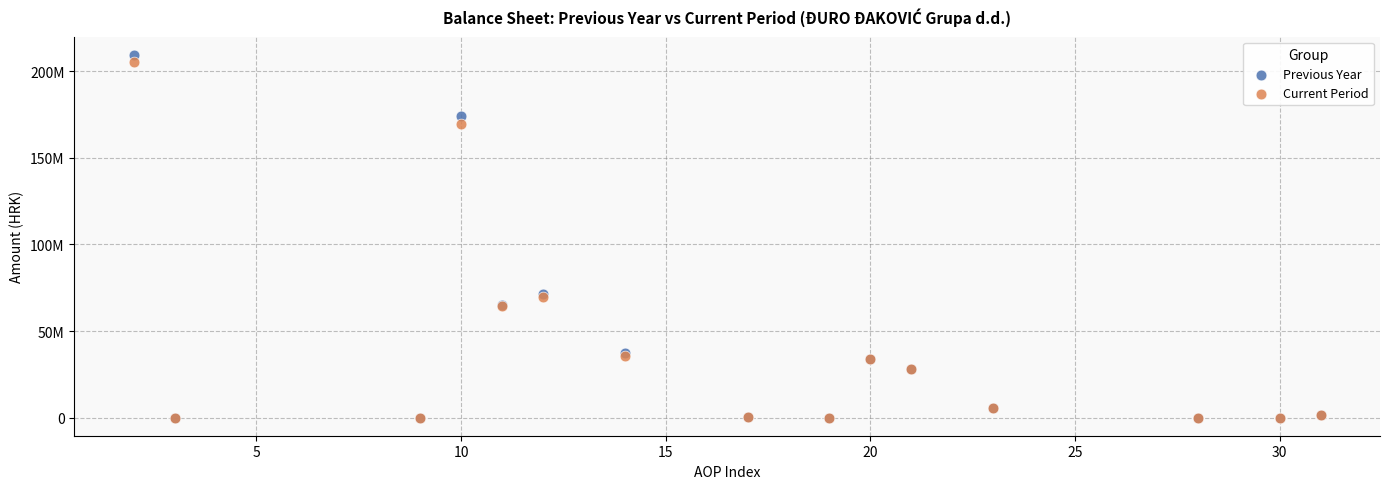

Which series reaches the maximum Y coordinate?

Previous Year